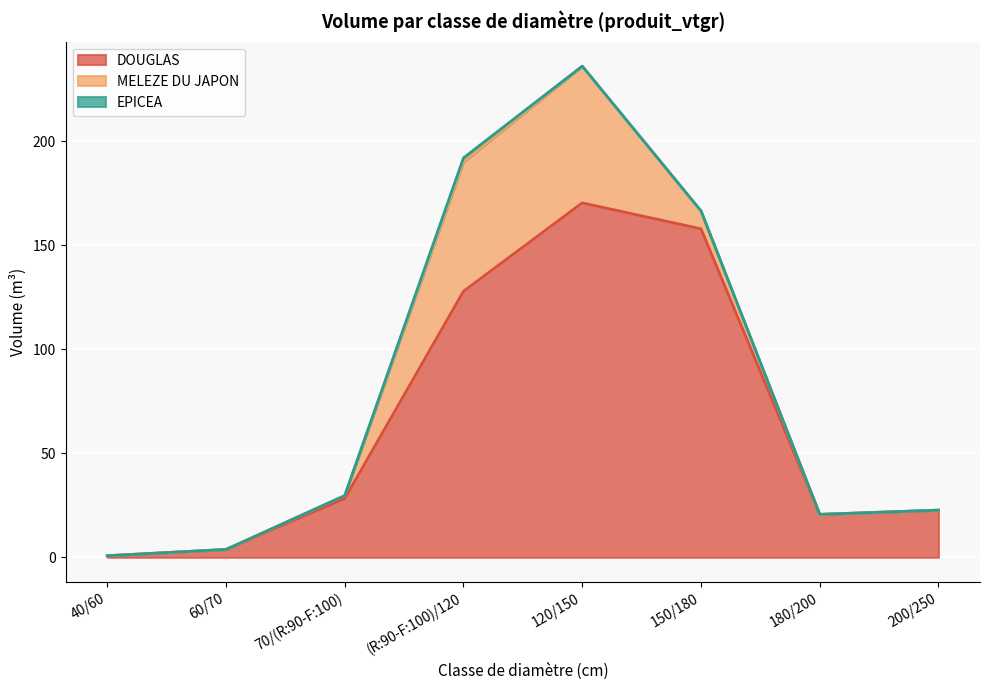

At 180/200, list the series in order from smallest to largest.

MELEZE DU JAPON, EPICEA, DOUGLAS